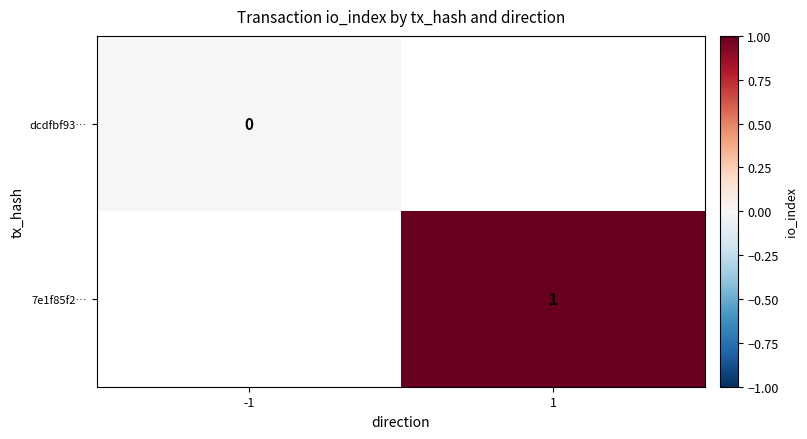

Rank the series at -1 from lowest to highest value.

dcdfbf93…, 7e1f85f2…